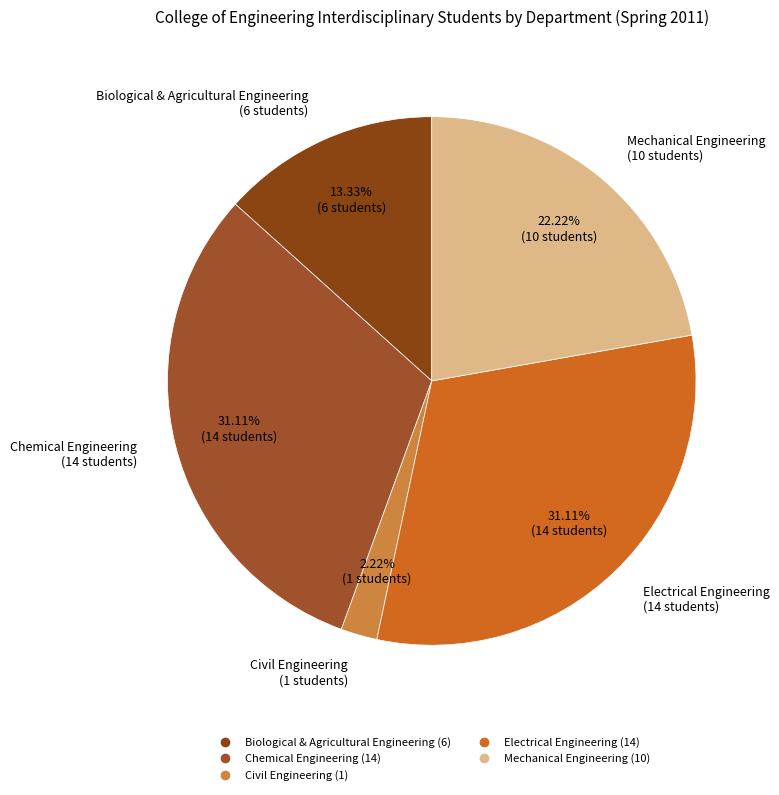

Which has a higher value, Chemical Engineering or Civil Engineering?

Chemical Engineering